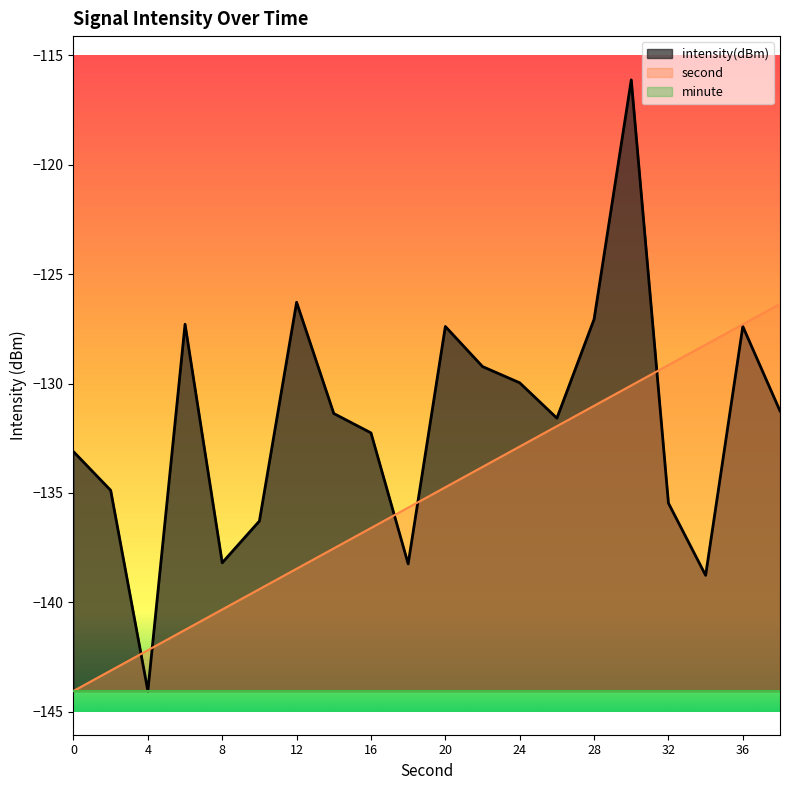

Reading right to left, what are all the values shown in this chart?

intensity(dBm): 38=-131.3	36=-127.4	34=-138.8	32=-135.5	30=-116.1	28=-127.1	26=-131.6	24=-130.0	22=-129.2	20=-127.4	18=-138.2	16=-132.3	14=-131.4	12=-126.3	10=-136.3	8=-138.2	6=-127.3	4=-144.0	2=-134.9	0=-133.1
second: 38=-126.4	36=-127.3	34=-128.2	32=-129.2	30=-130.1	28=-131.0	26=-131.9	24=-132.9	22=-133.8	20=-134.7	18=-135.7	16=-136.6	14=-137.5	12=-138.5	10=-139.4	8=-140.3	6=-141.3	4=-142.2	2=-143.1	0=-144.0